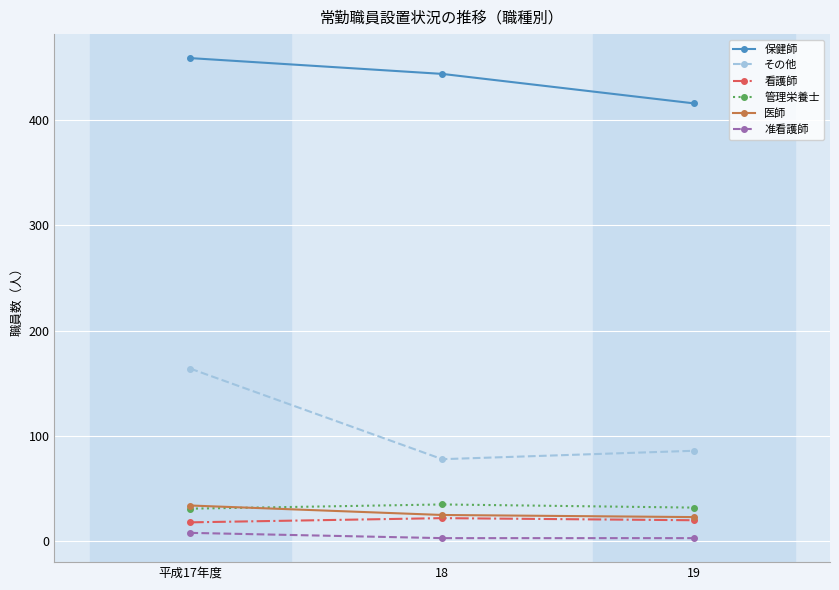

Is it true that 医師 equals 25 at 18?

True